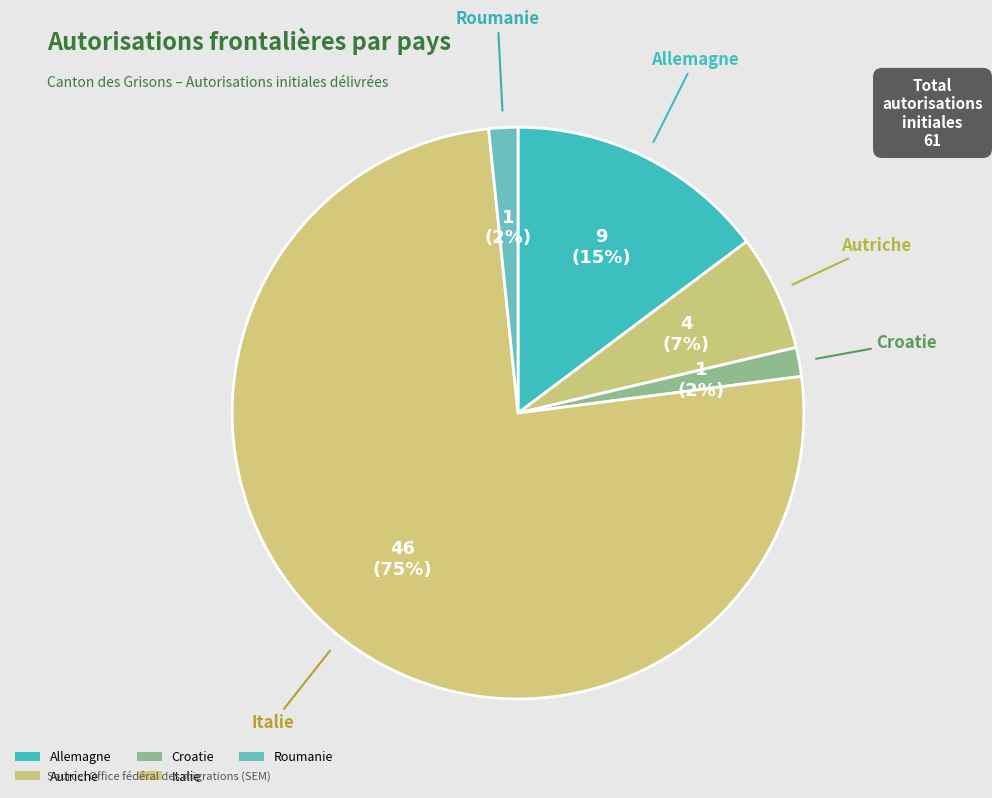

What percentage do Croatie and Allemagne together represent?

16.4%